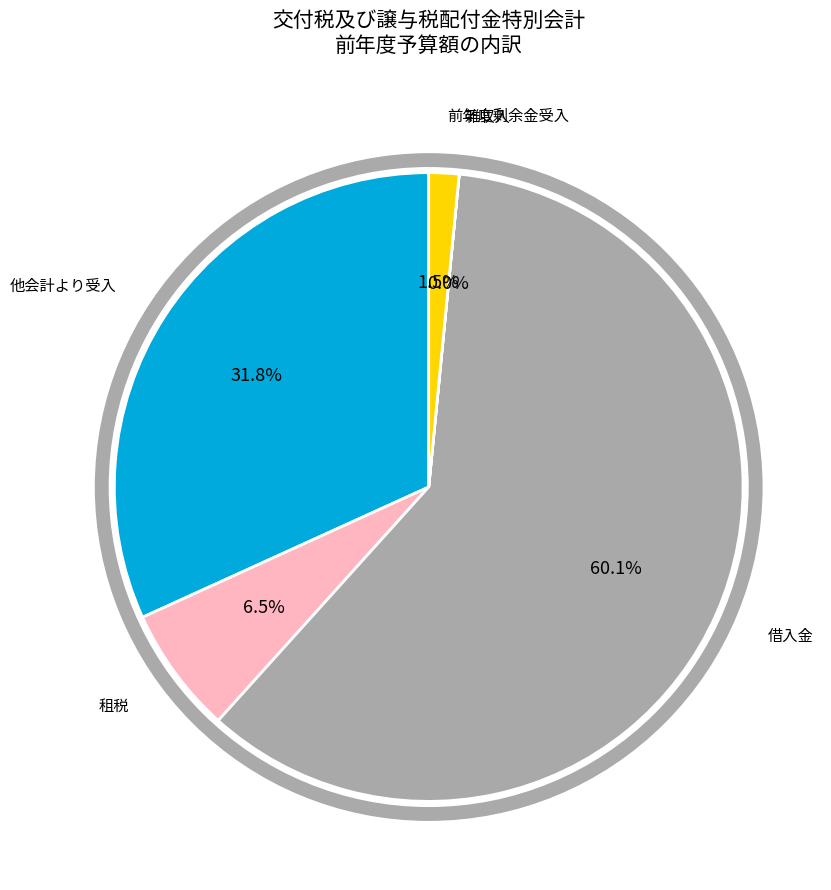

Approximately how many times larger is the value at 租税 compared to 他会計より受入?

0.2